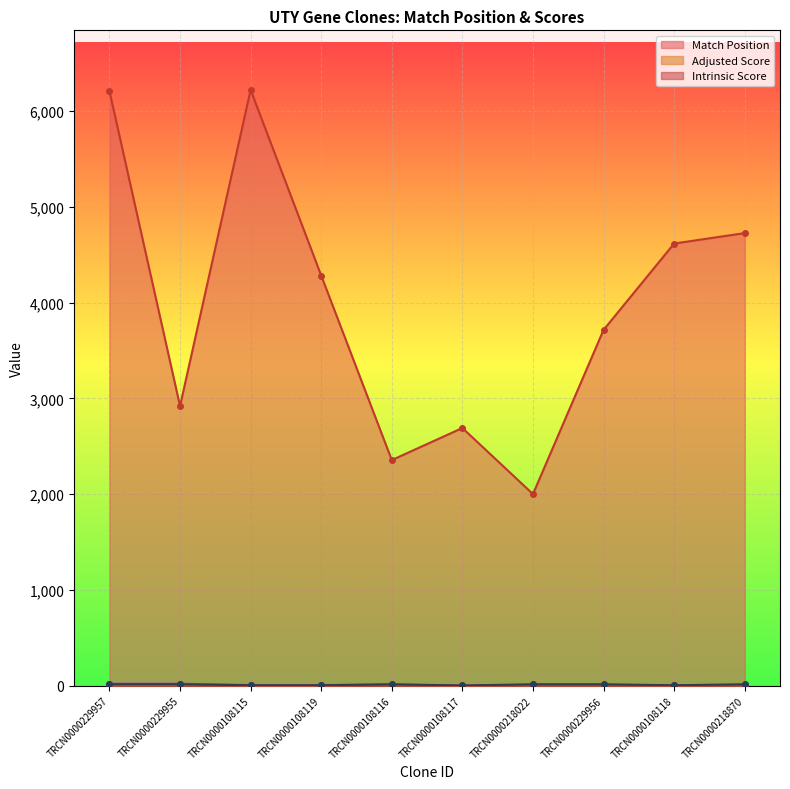

What position from the left is TRCN0000108116?

5